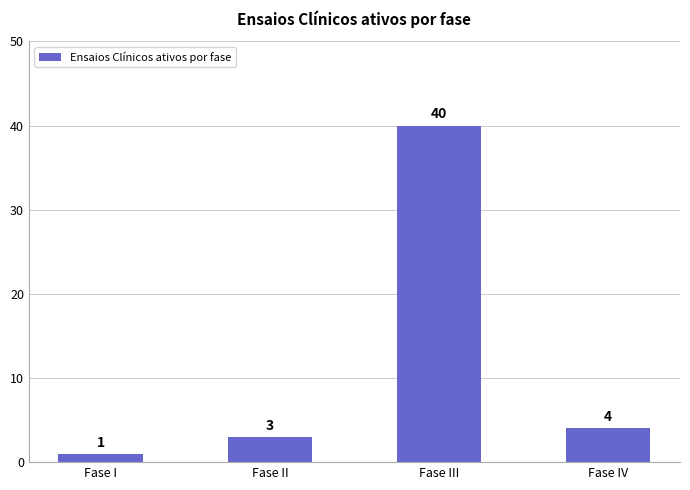

The value at Fase I is 1. True or false?

True